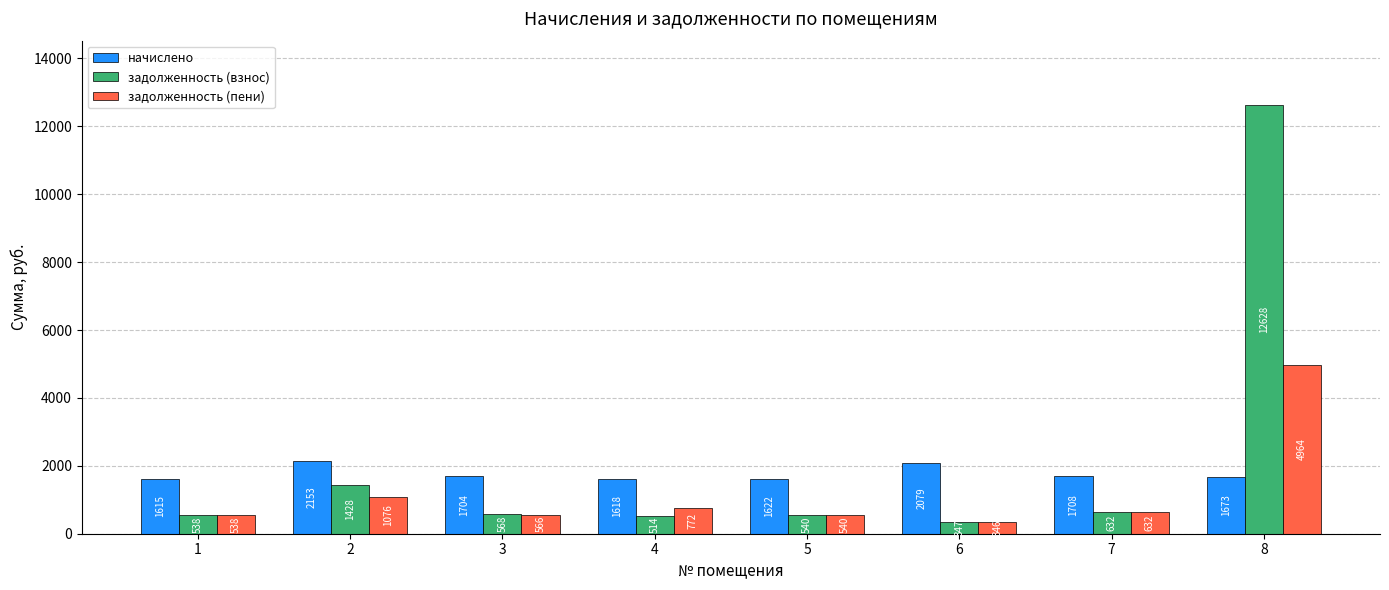

At how many categories does at least one series exceed 2351?

1